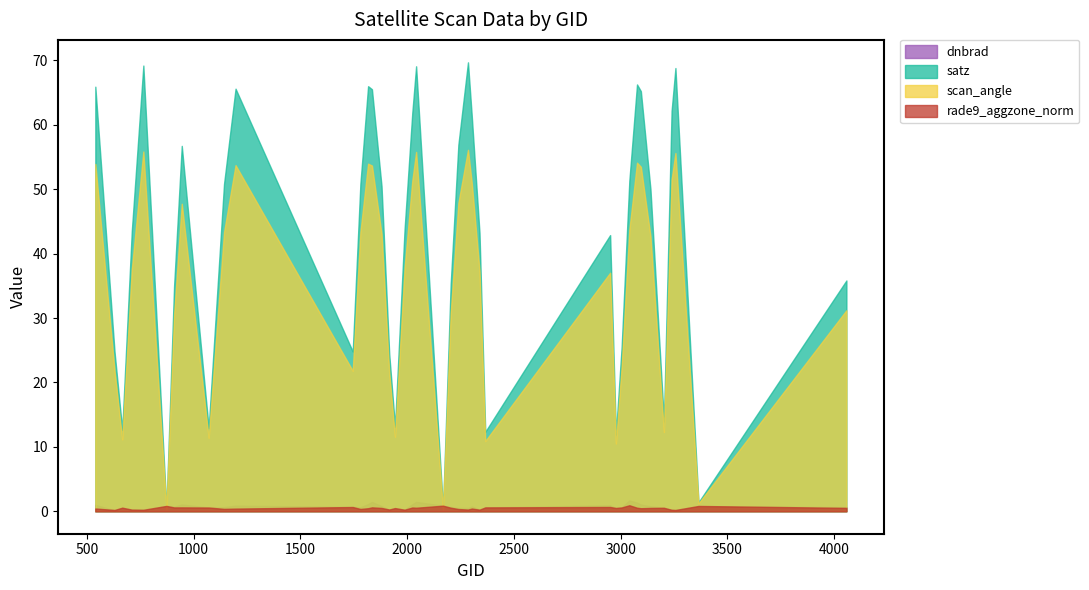

List the series in order of their peak value, lowest first.

rade9_aggzone_norm, dnbrad, scan_angle, satz